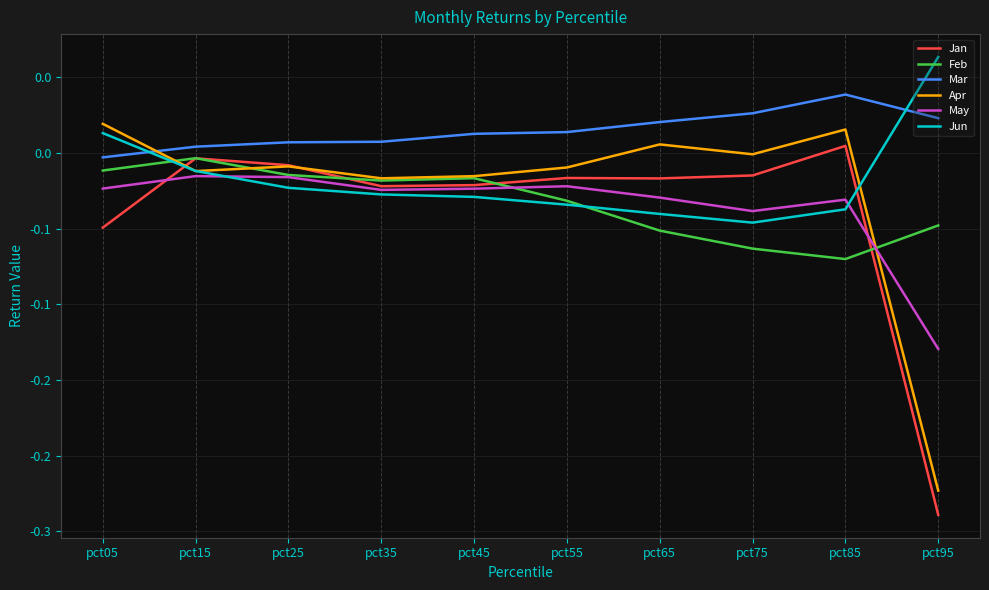

Is this an area chart (filled region under the line)?

No